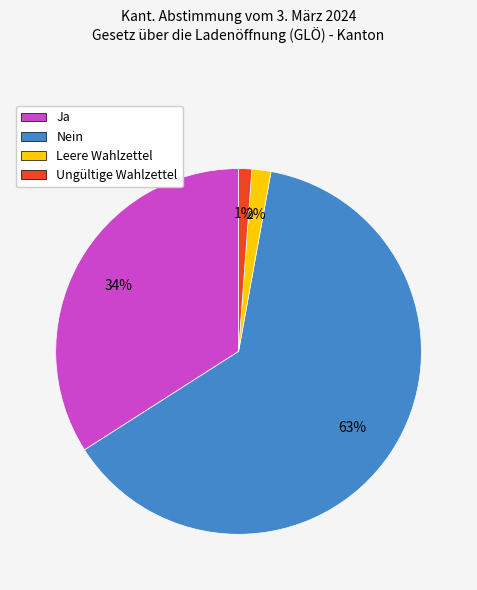

To the nearest percent, what percentage of the pie is Ja?

34%